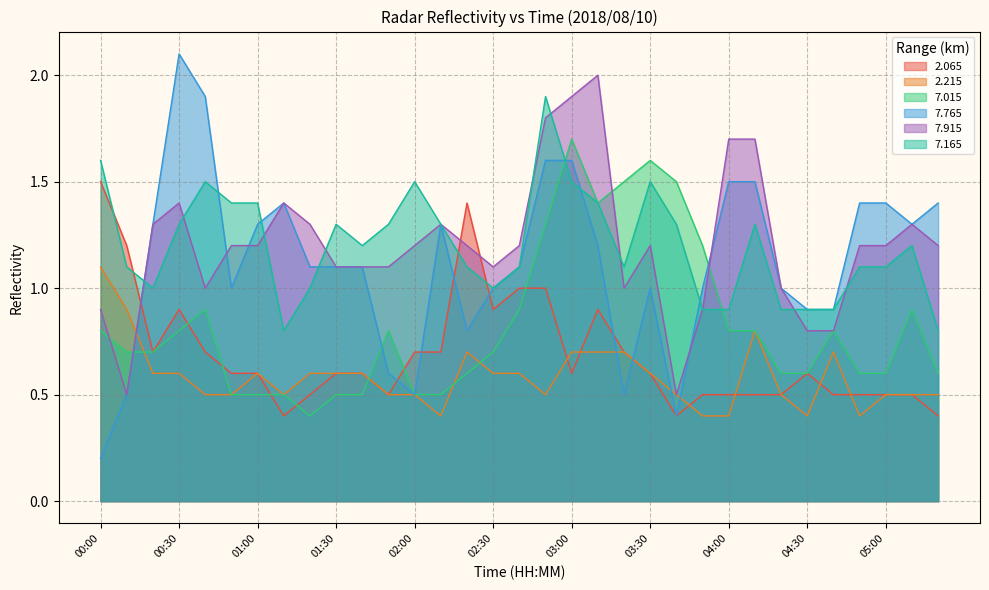

Between 02:40 and 04:00, which series saw the biggest shift?

2.065